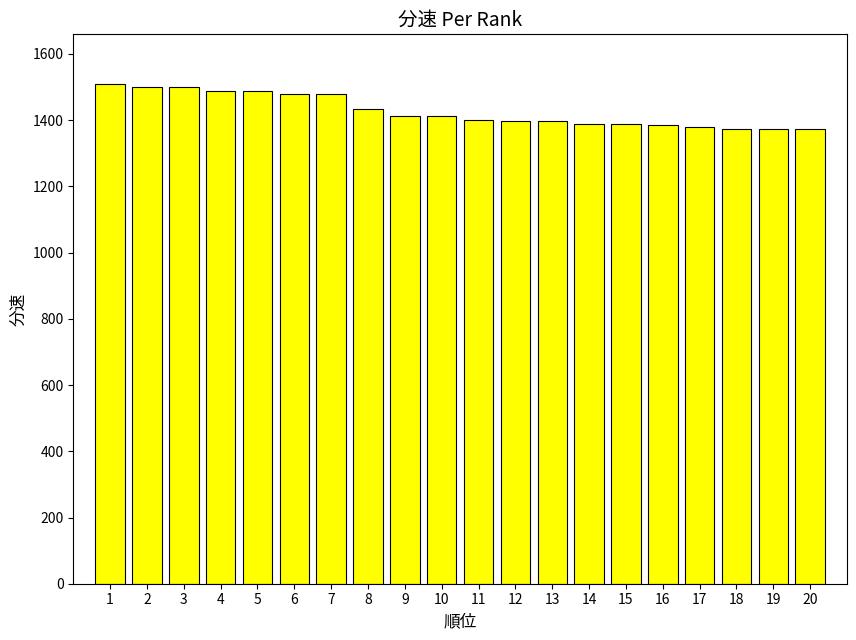

Is it true that the value at 8 is 1433.7?

True